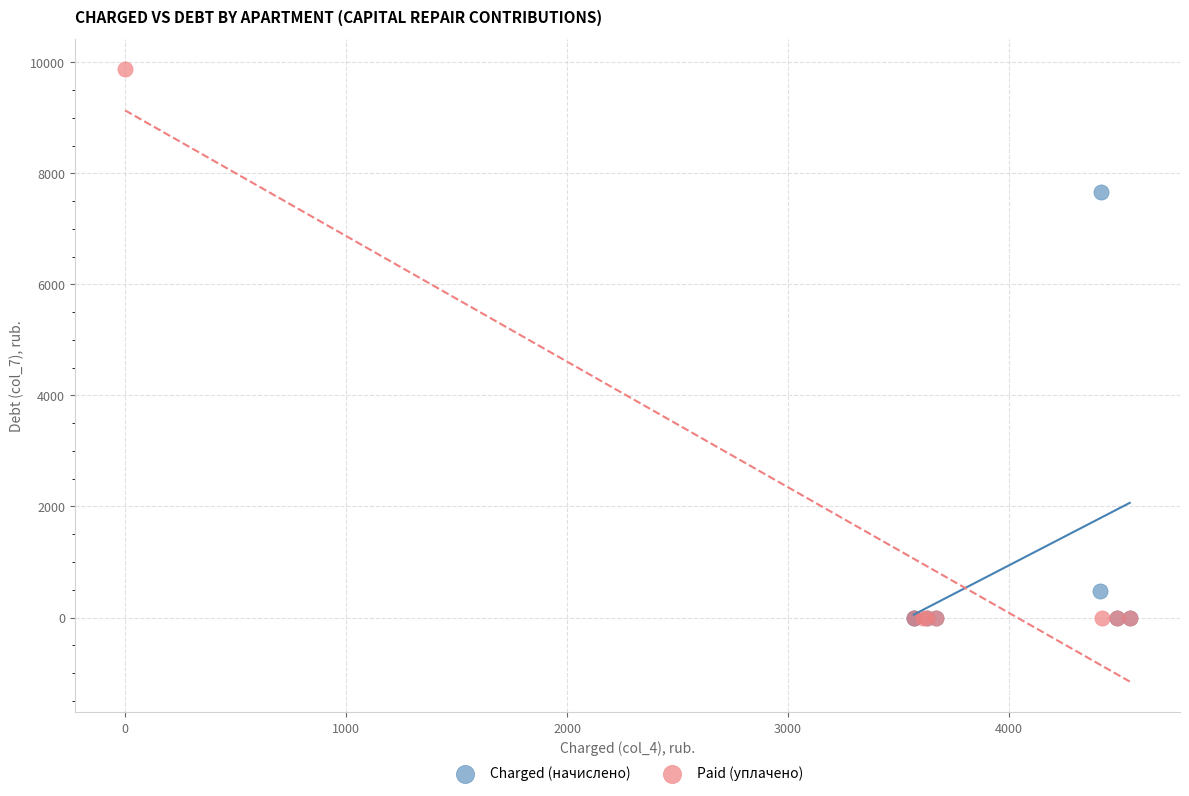

Which series reaches the maximum Y coordinate?

Paid (уплачено)